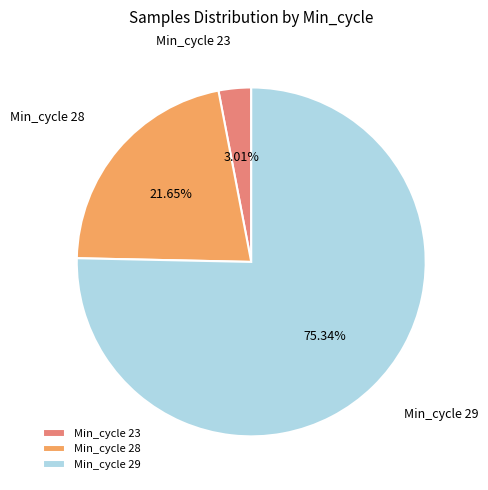

Rank the categories by value from lowest to highest.

Min_cycle 23, Min_cycle 28, Min_cycle 29